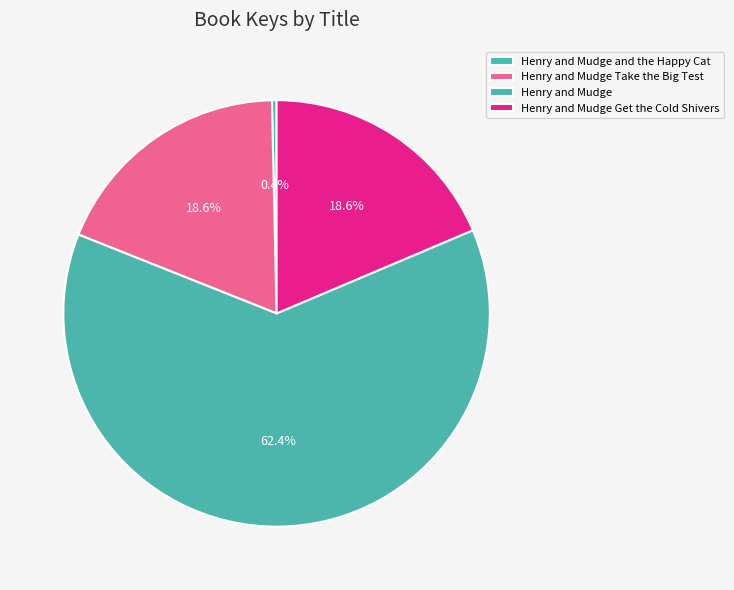

Which slice is the smallest?

Henry and Mudge and the Happy Cat